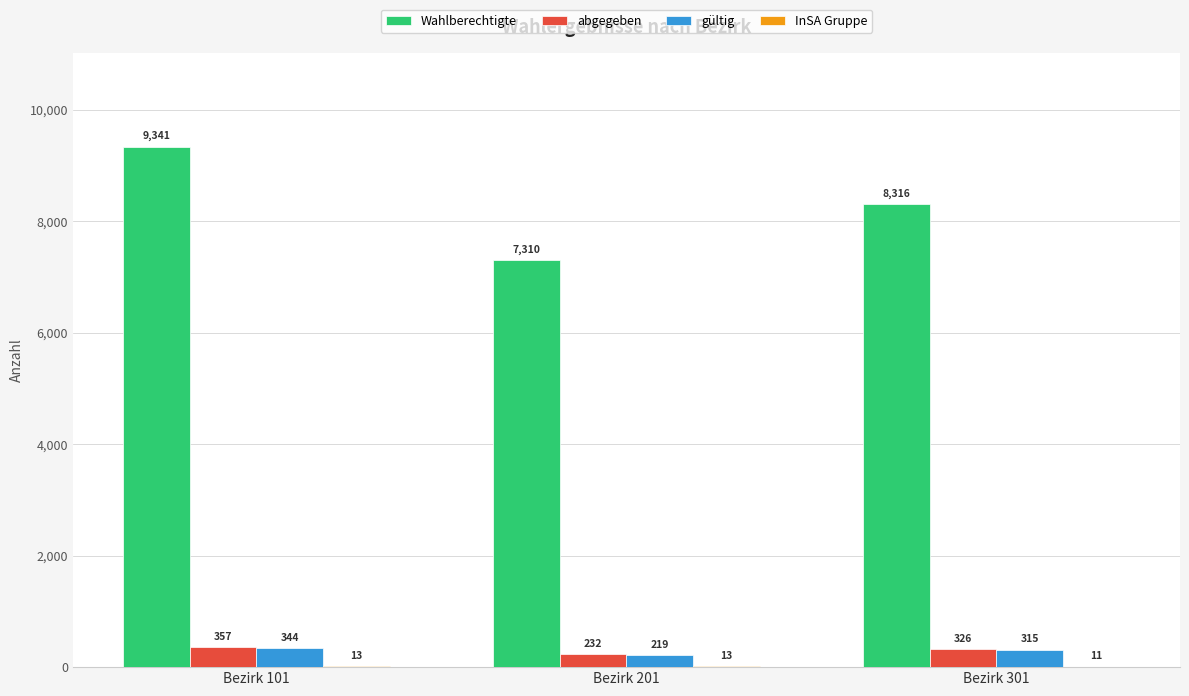

How many Wahlberechtigte values are between 7310 and 9341?

3